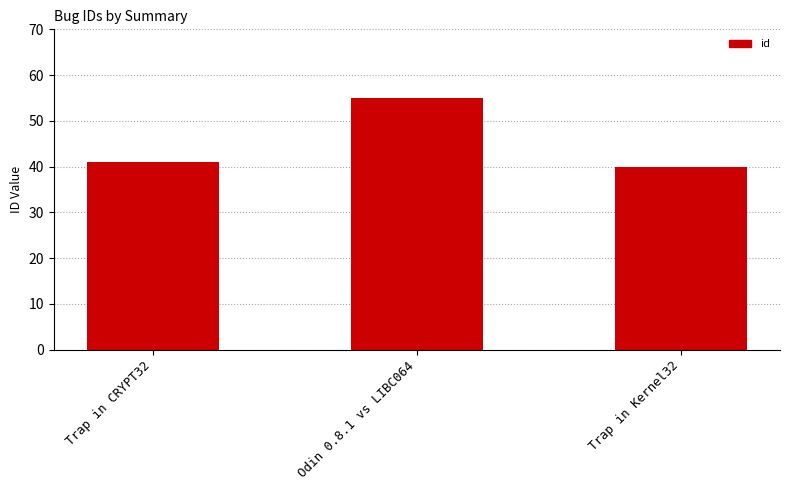

At which label is the value closest to 47?

Trap in CRYPT32